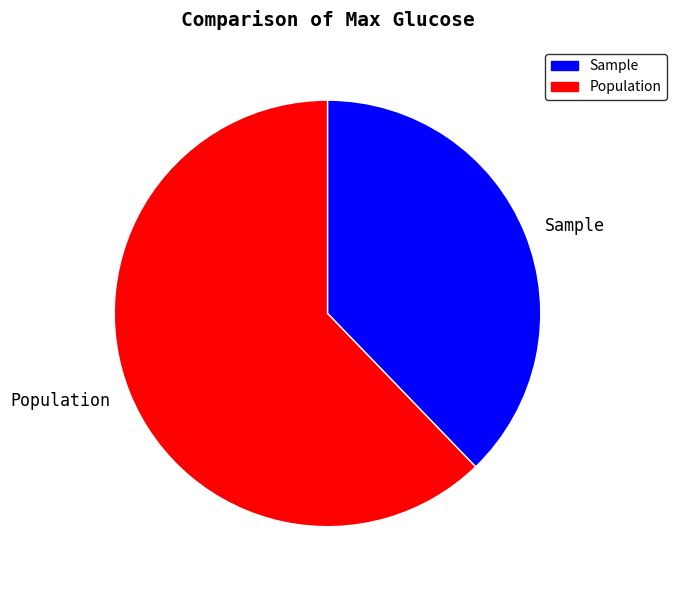

True or false: Sample accounts for 38% of the total.

True